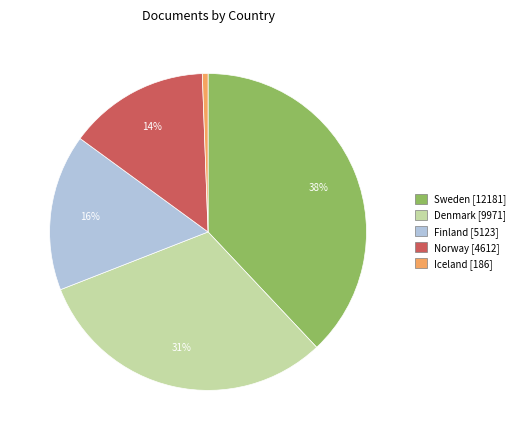

Which has a higher value, Iceland or Norway?

Norway